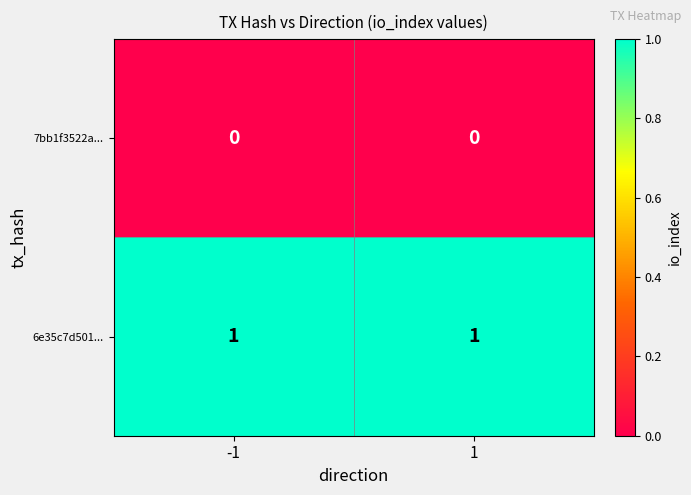

Which series has the largest total across all categories?

6e35c7d501...